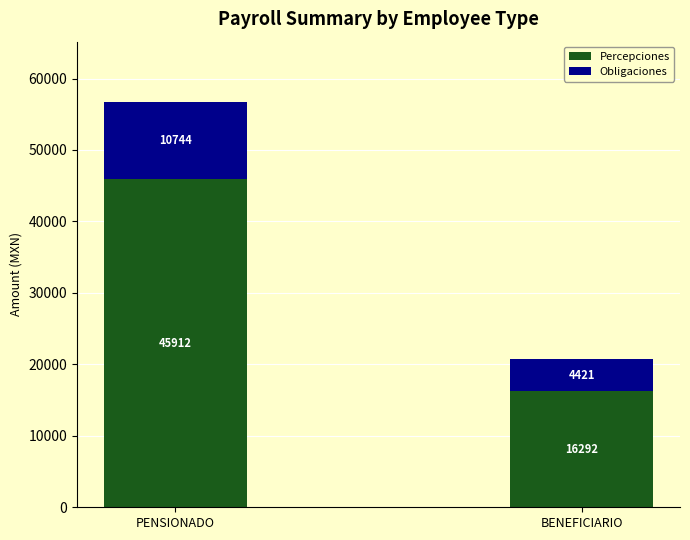

At which label does Percepciones reach its peak?

PENSIONADO